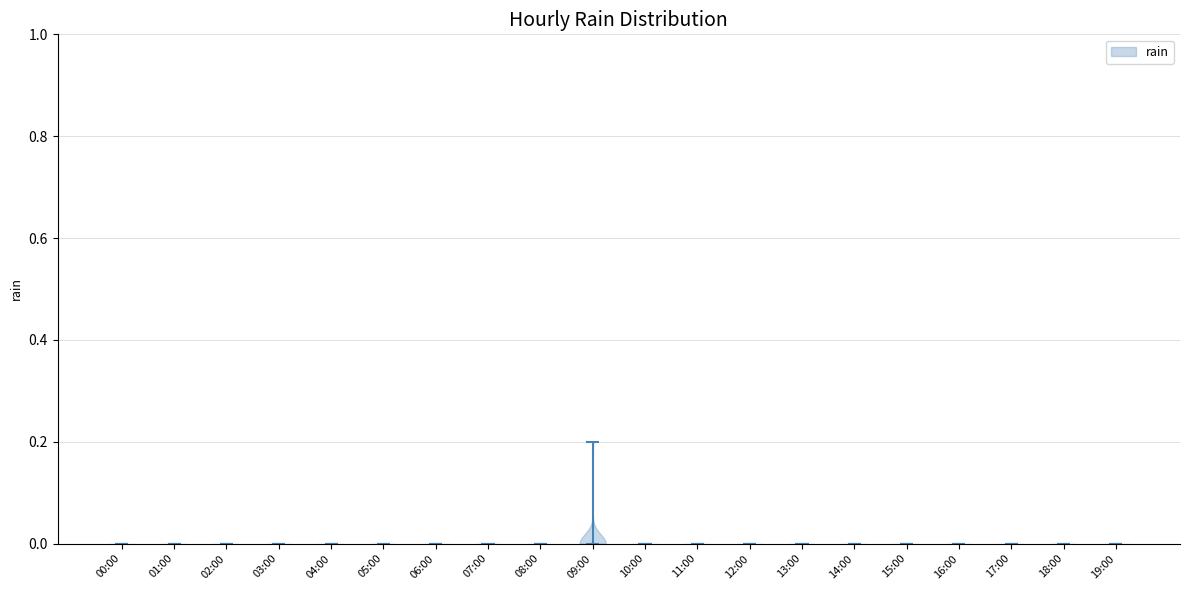

Reading left to right, read every violin against the y-axis: where its median line is, and the lowest and highest points it reaches. The values are not printed on the chart, so give them approximately, as read against the axis.

00:00: median line 0.0, lowest point 0.0, highest point 0.0
01:00: median line 0.0, lowest point 0.0, highest point 0.0
02:00: median line 0.0, lowest point 0.0, highest point 0.0
03:00: median line 0.0, lowest point 0.0, highest point 0.0
04:00: median line 0.0, lowest point 0.0, highest point 0.0
05:00: median line 0.0, lowest point 0.0, highest point 0.0
06:00: median line 0.0, lowest point 0.0, highest point 0.0
07:00: median line 0.0, lowest point 0.0, highest point 0.0
08:00: median line 0.0, lowest point 0.0, highest point 0.0
09:00: median line 0.0, lowest point 0.0, highest point 0.2
10:00: median line 0.0, lowest point 0.0, highest point 0.0
11:00: median line 0.0, lowest point 0.0, highest point 0.0
12:00: median line 0.0, lowest point 0.0, highest point 0.0
13:00: median line 0.0, lowest point 0.0, highest point 0.0
14:00: median line 0.0, lowest point 0.0, highest point 0.0
15:00: median line 0.0, lowest point 0.0, highest point 0.0
16:00: median line 0.0, lowest point 0.0, highest point 0.0
17:00: median line 0.0, lowest point 0.0, highest point 0.0
18:00: median line 0.0, lowest point 0.0, highest point 0.0
19:00: median line 0.0, lowest point 0.0, highest point 0.0